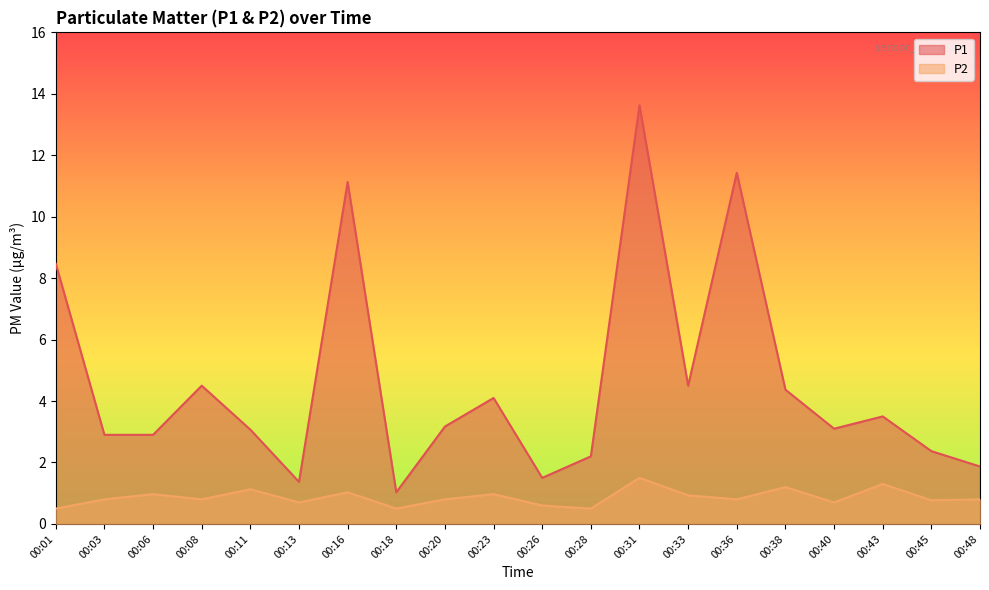

True or false: P2 and P1 cross at least once.

False